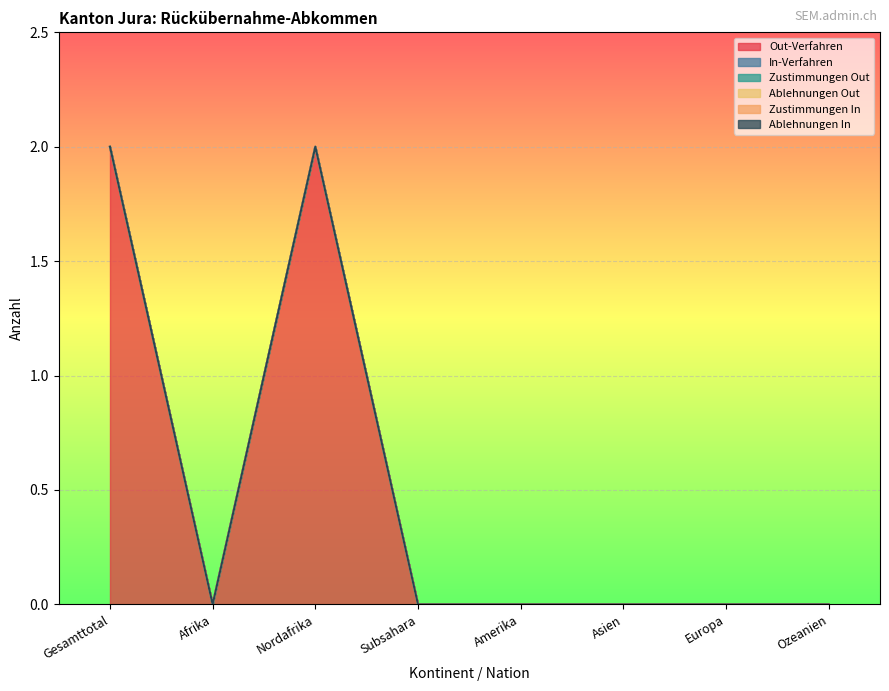

Which category has the highest value in the Zustimmungen In series?

Gesamttotal